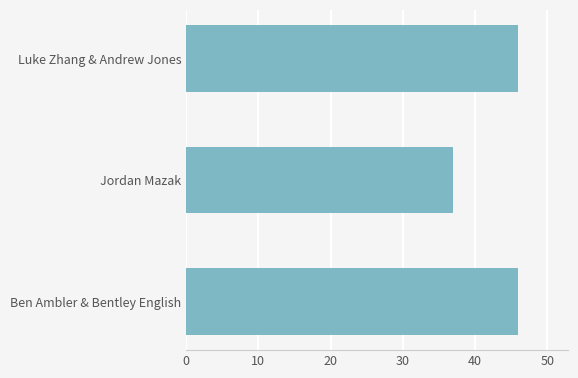

What is the average value?

43